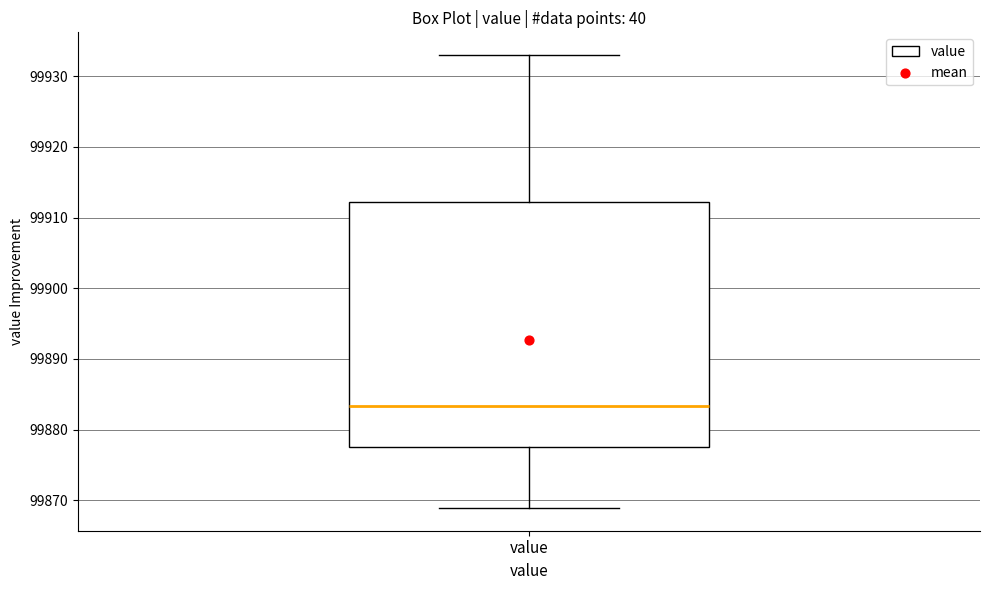

Read this box plot against the y-axis: the position of the median line, the range covered by the box, and the ends of both whiskers. The values are not printed on the chart, so give them approximately, as read against the axis.

median 99883, box 99878 to 99912, whiskers 99869 to 99933